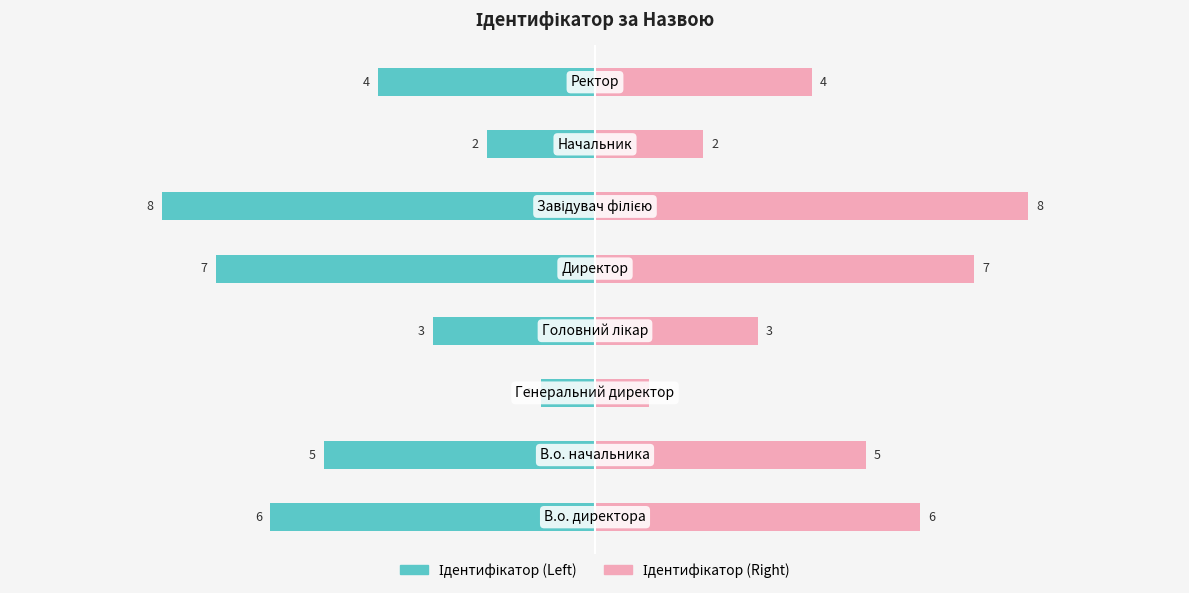

Reading left to right, transcribe all the data shown in this chart.

Ідентифікатор (Left): 0=-6	1=-5	2=-1	3=-3	4=-7	5=-8	6=-2	7=-4
Ідентифікатор (Right): 0=6	1=5	2=1	3=3	4=7	5=8	6=2	7=4